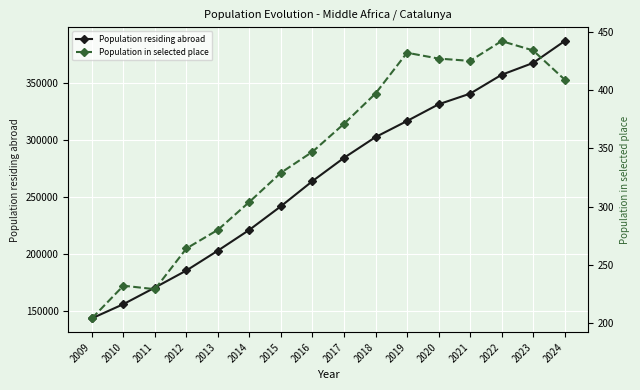

How many data points in Population in selected place are above 371?

7